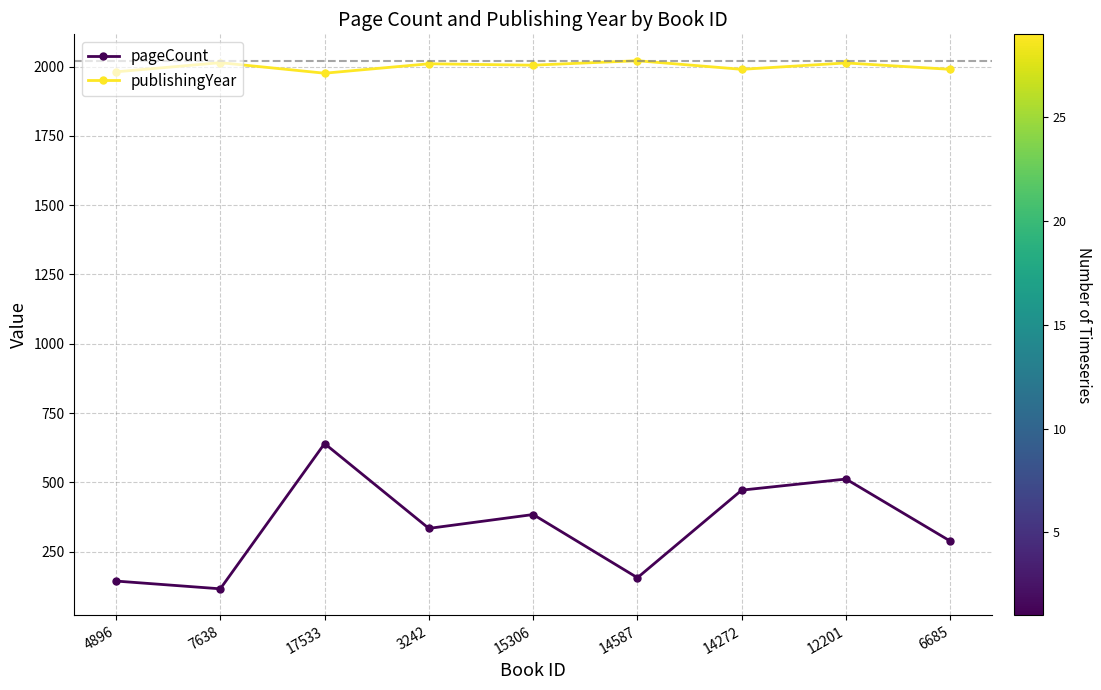

Rank the series by their average value, from lowest to highest.

pageCount, publishingYear